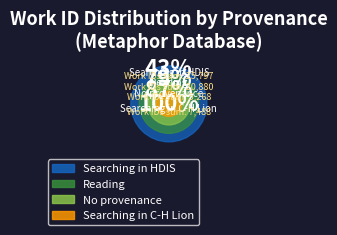

What is the change in value from Reading (Cacus) to Searching in C-H Lion?

+580